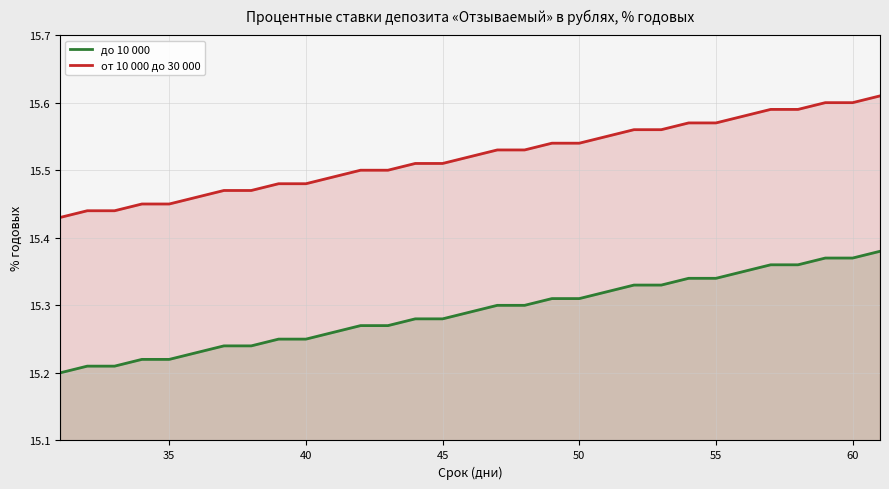

True or false: от 10 000 до 30 000 and до 10 000 intersect in this chart.

False